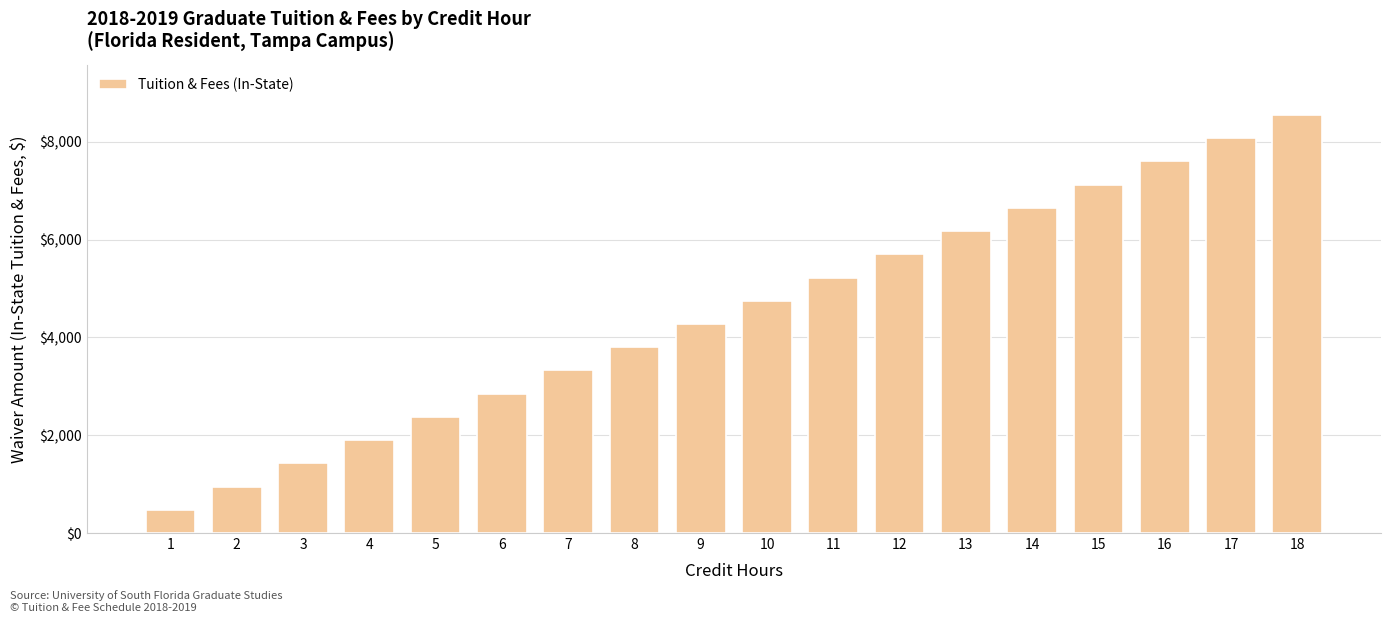

What is the difference between the maximum and second lowest values?

7596.0